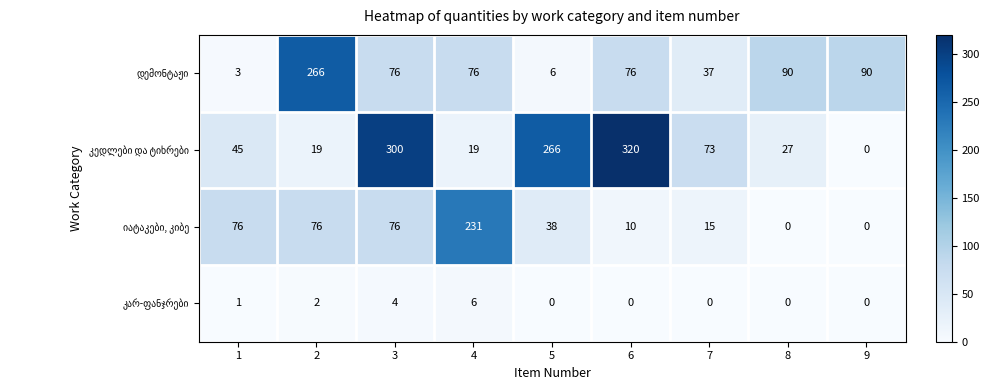

Which category has the highest value across all series?

6